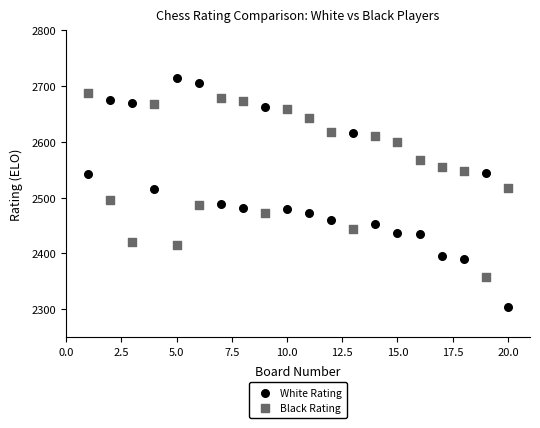

Which series reaches the minimum Y coordinate?

White Rating